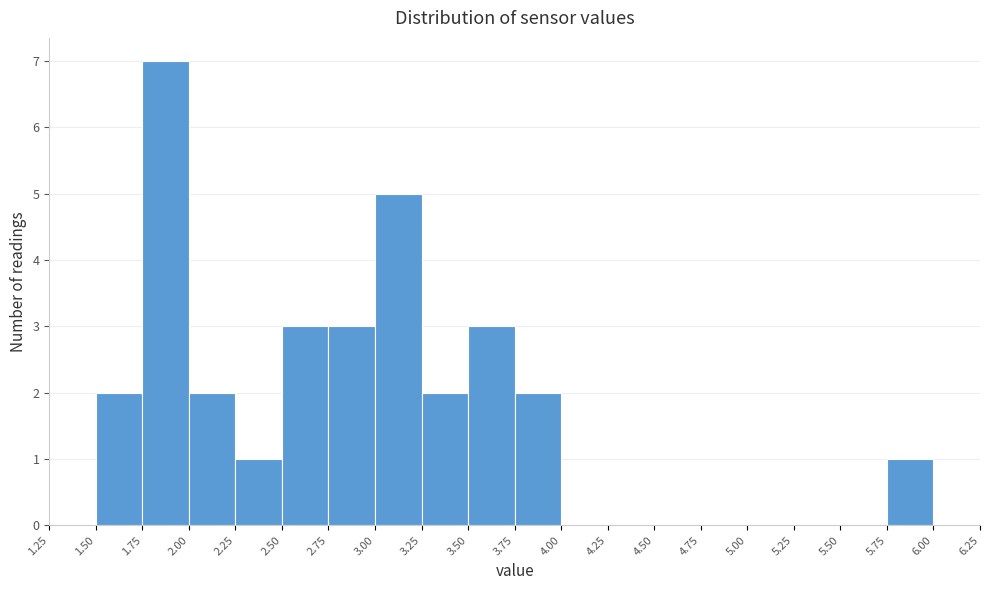

What is the height of the bar covering 3.50 to 3.75 on the x-axis? The values are not printed on the chart, so give them approximately, as read against the axis.

3